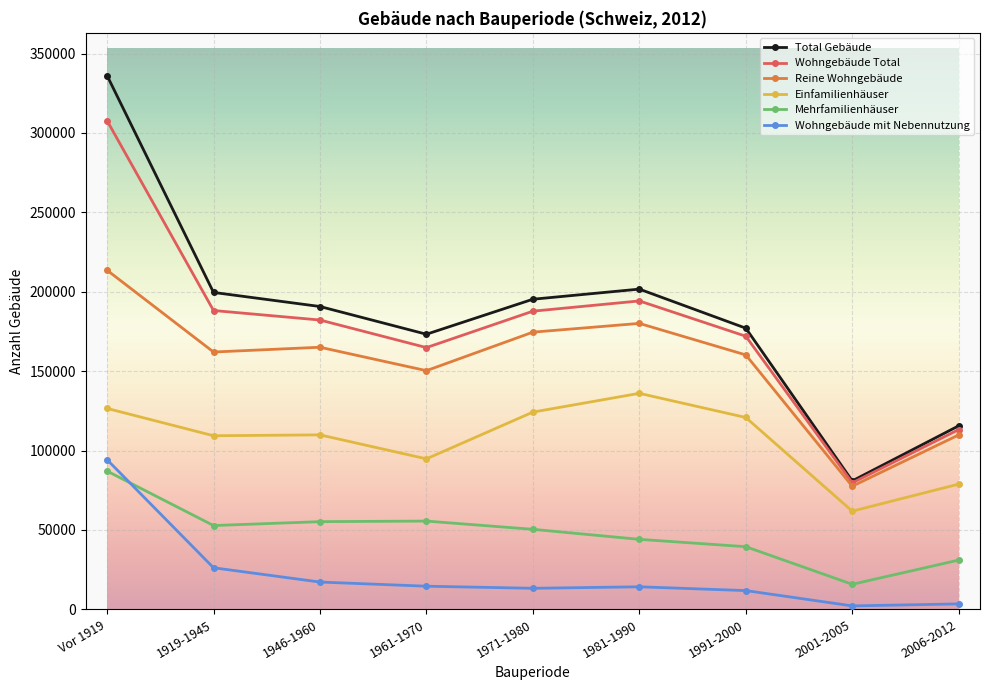

True or false: Total Gebäude and Mehrfamilienhäuser intersect in this chart.

False